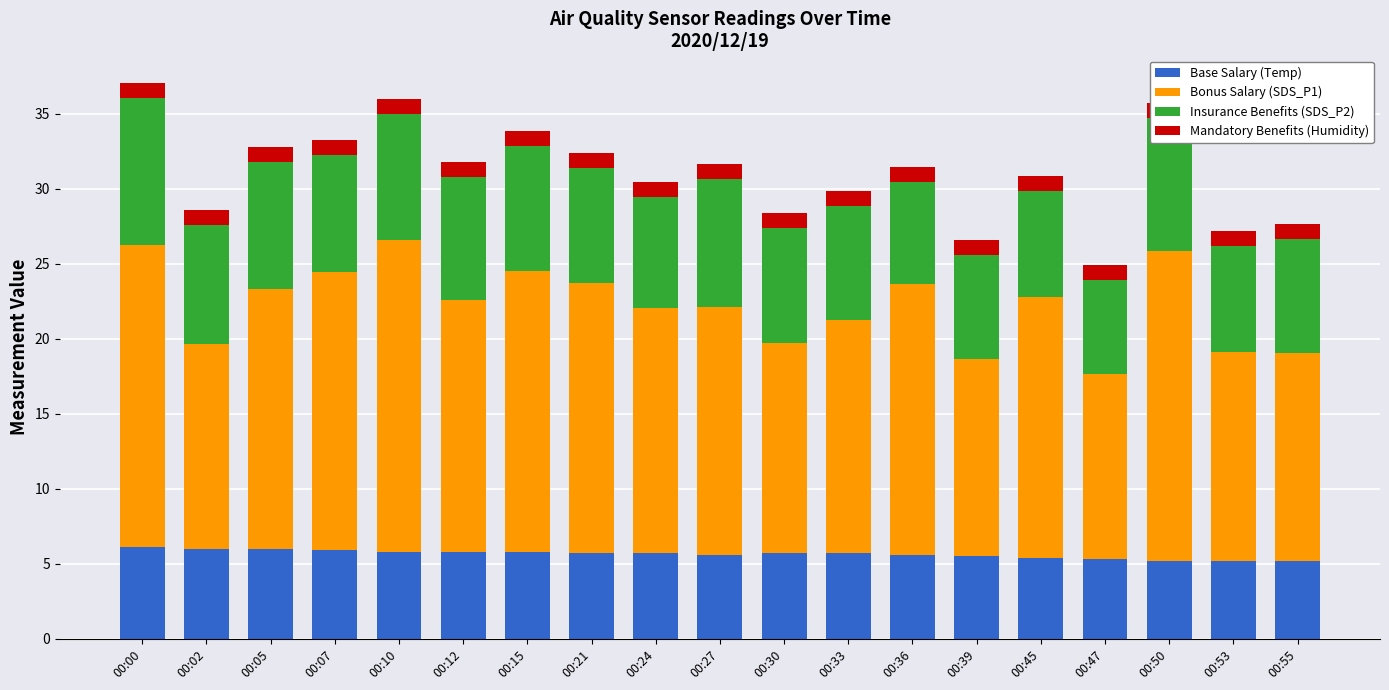

The Mandatory Benefits (Humidity) series shows 1.4 at 00:55. True or false?

False